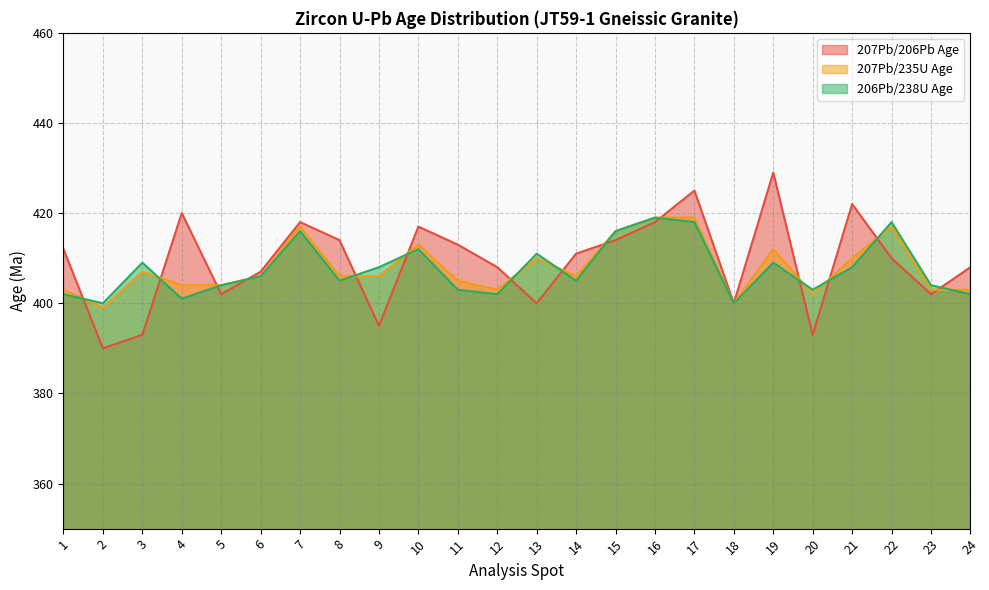

What is the difference between the highest and lowest values at 1?

10